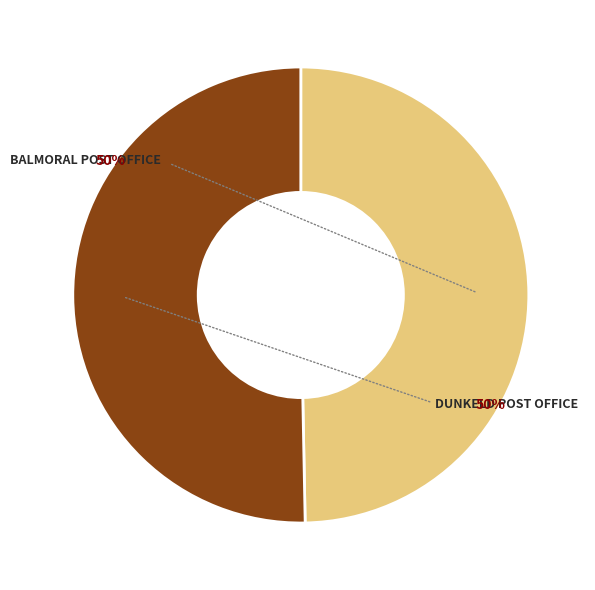

Which slice is the largest?

DUNKELD POST OFFICE